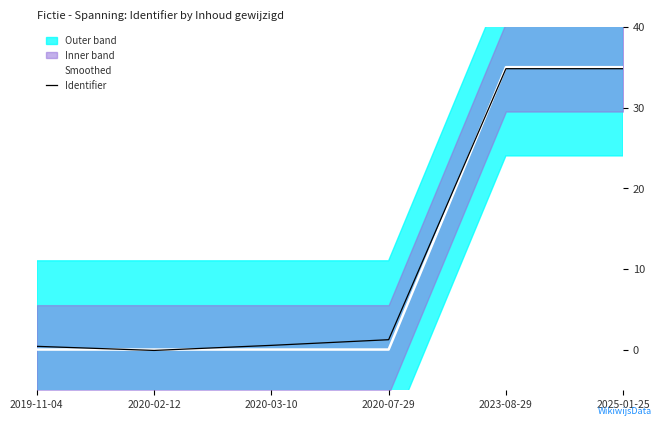

What is the maximum value shown in the chart?

35.0